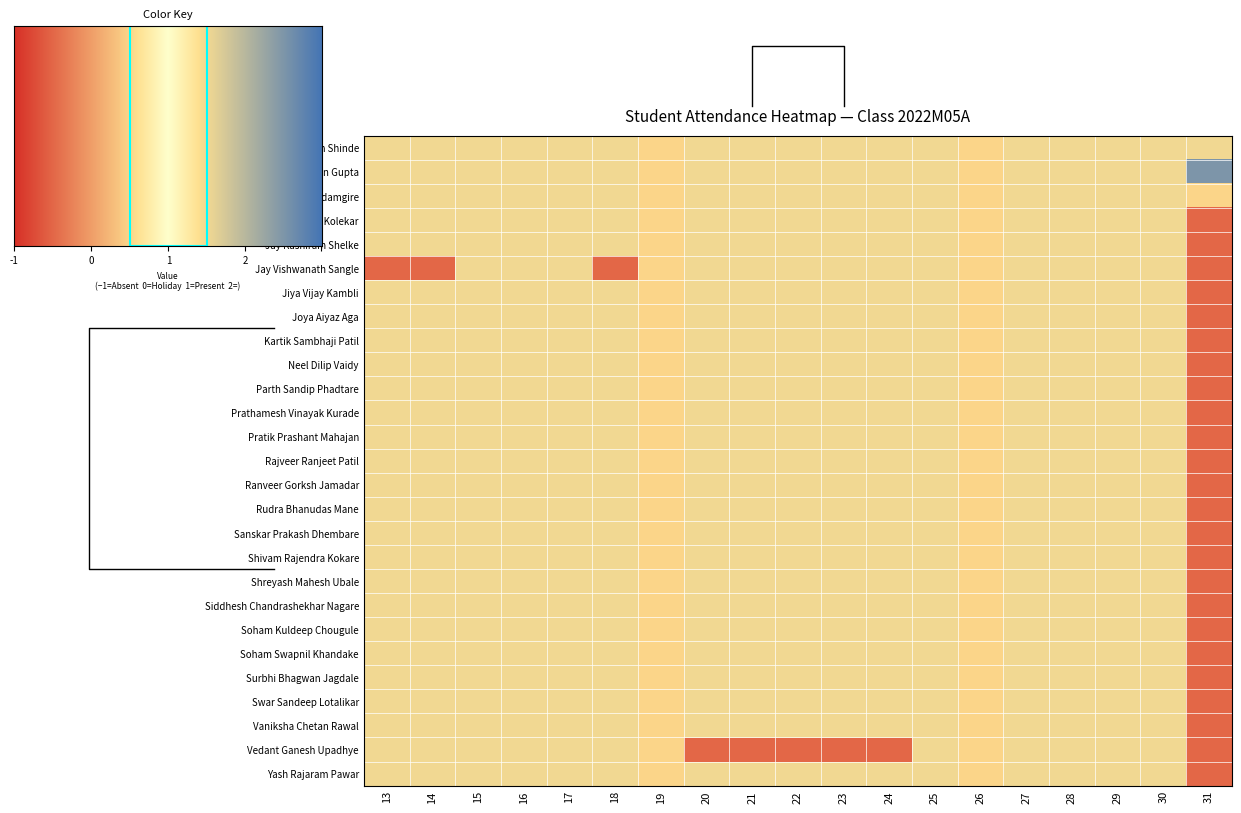

What is the maximum value shown in the chart?

2